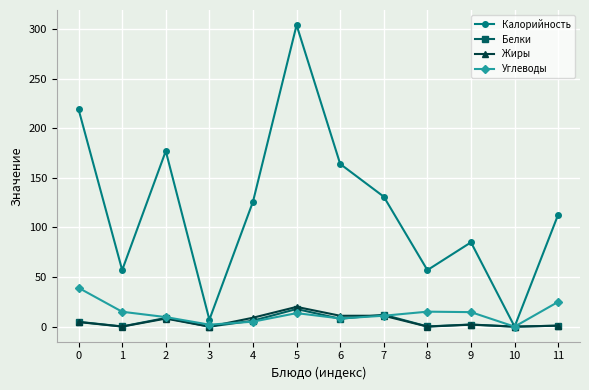

How many categories are shown in the chart?

12